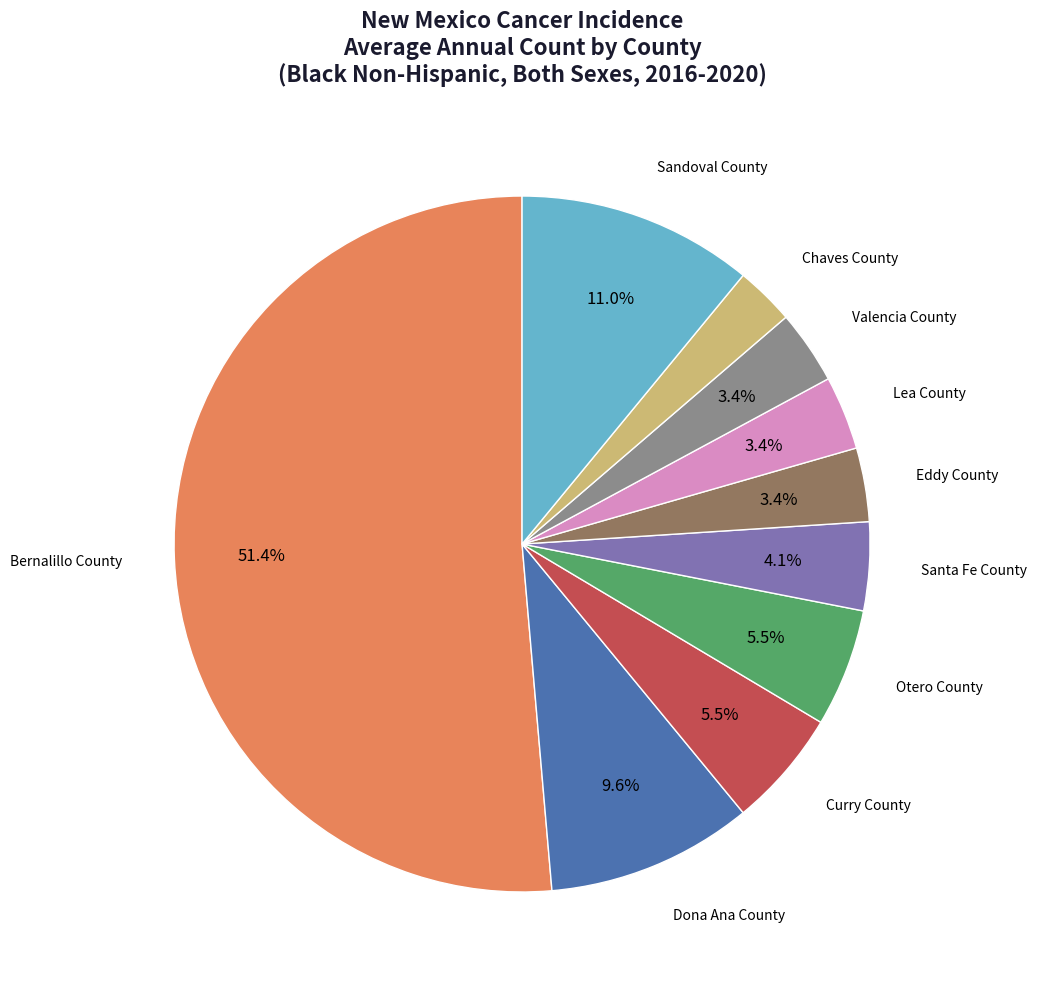

Which category accounts for the majority?

Bernalillo County